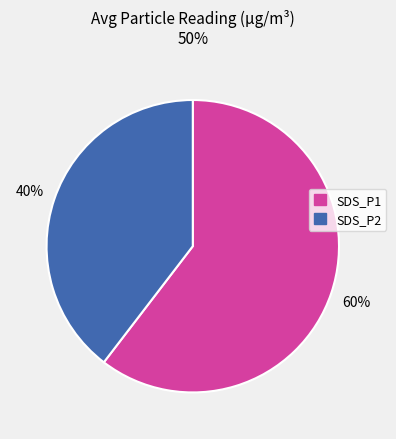

To the nearest percent, what portion does SDS_P2 represent?

39%